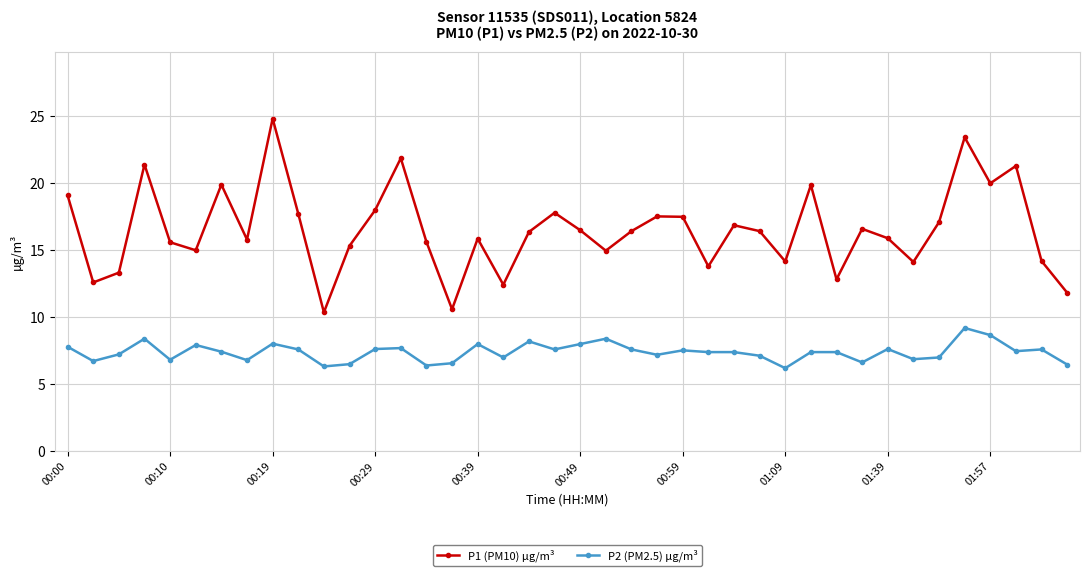

In P1 (PM10) µg/m³, how many points are higher than both neighbors (excluding endpoints)?

12